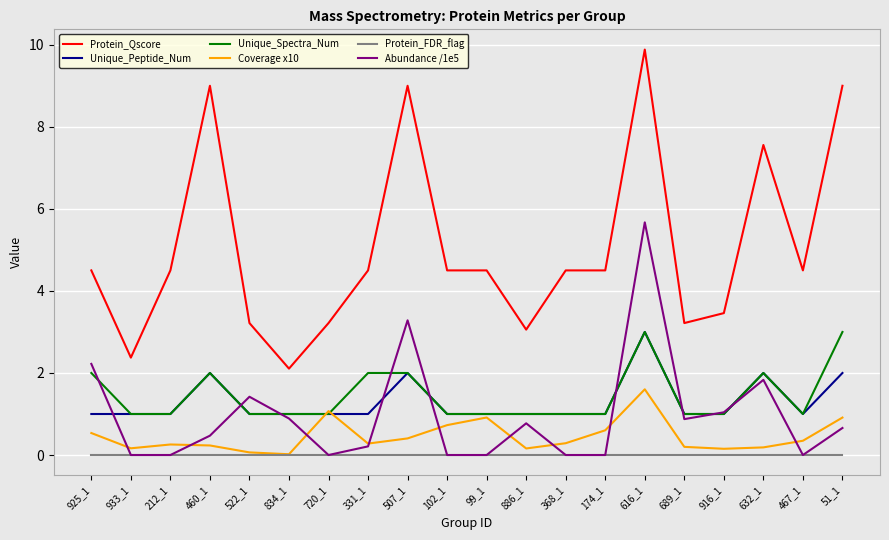

What is the maximum value shown in the chart?

9.9